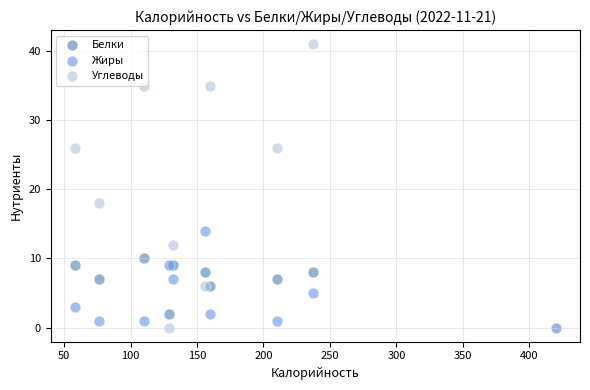

Across all series, what Y value is closest to 20?

18